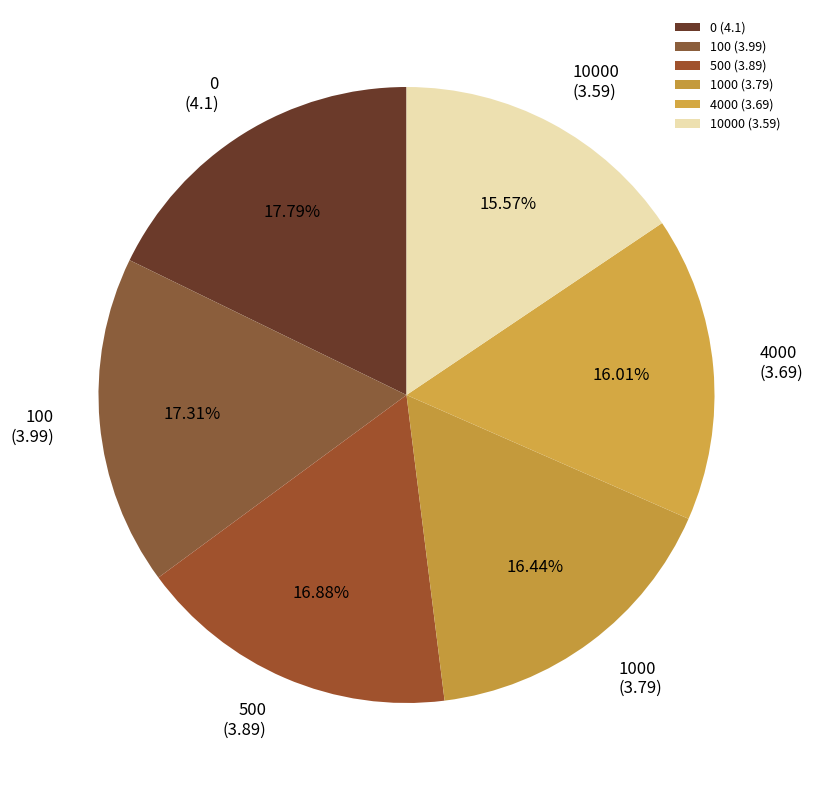

Is there any slice that represents more than half of the pie?

No